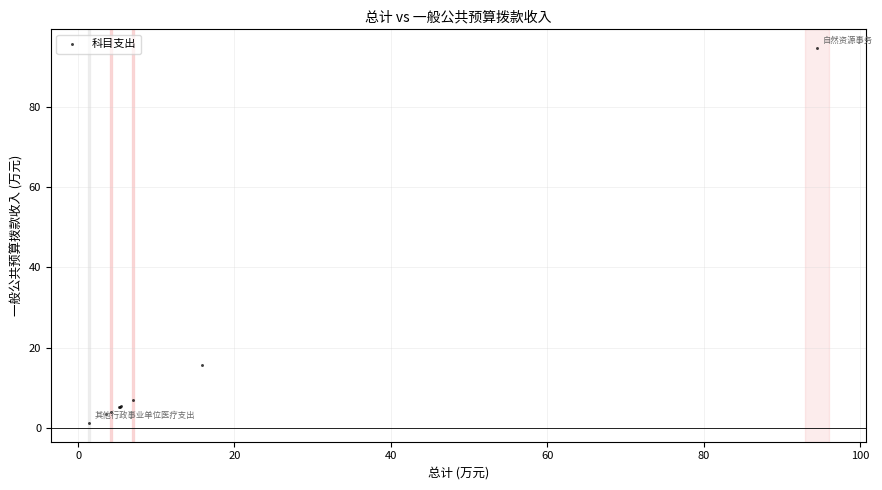

What Y value in the scatter plot is closest to 47?

15.9